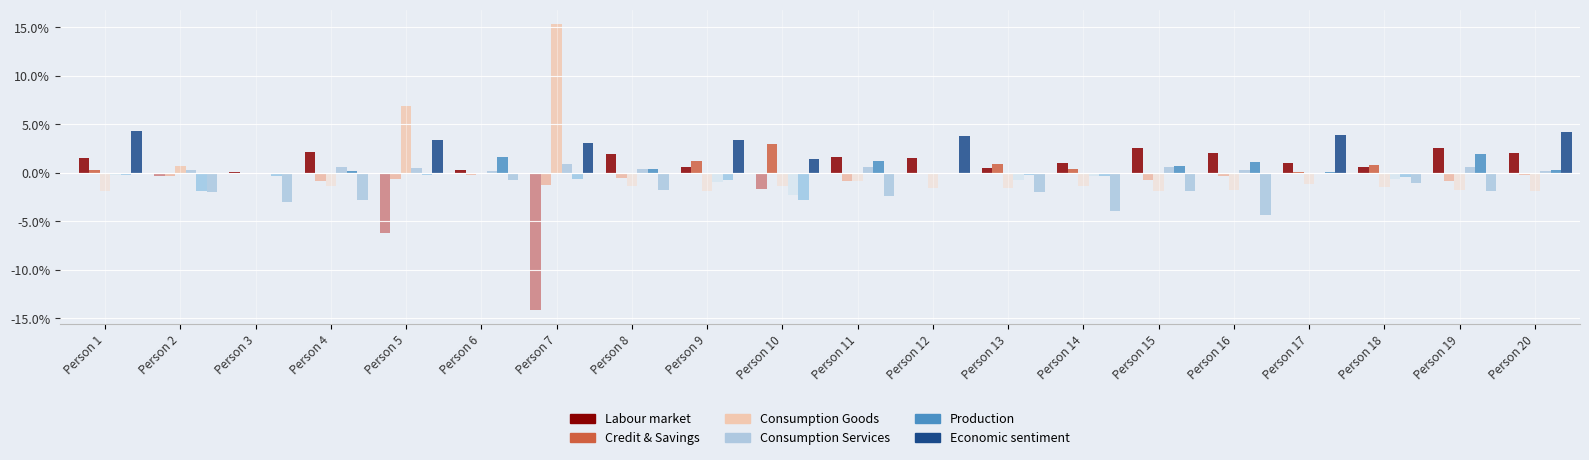

At how many categories does at least one series exceed 10?

1